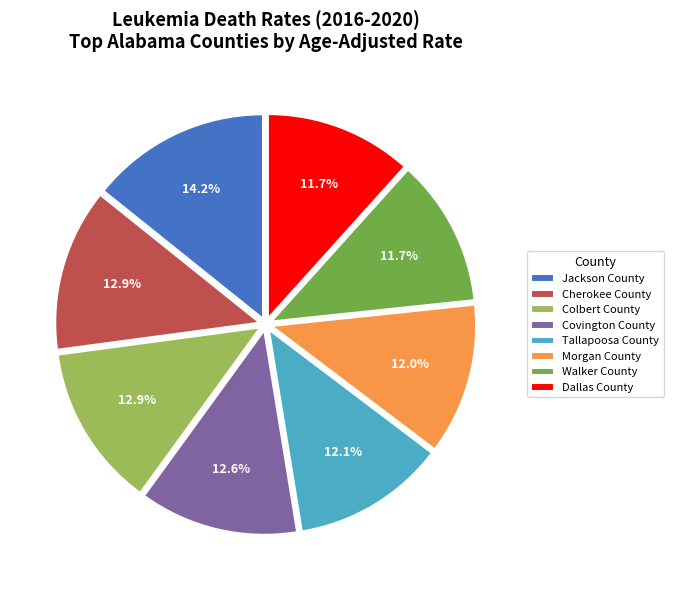

Which slice is the largest?

Jackson County